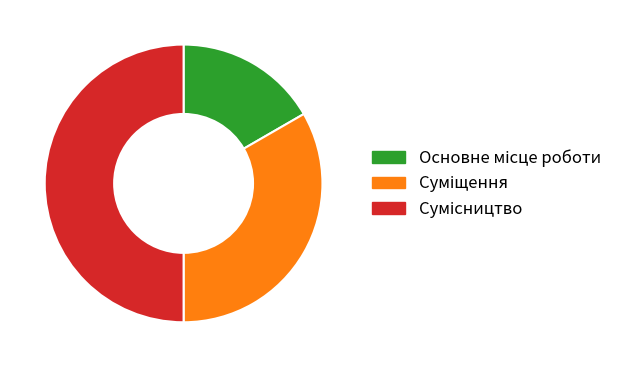

To the nearest percent, what is the average slice percentage?

33%